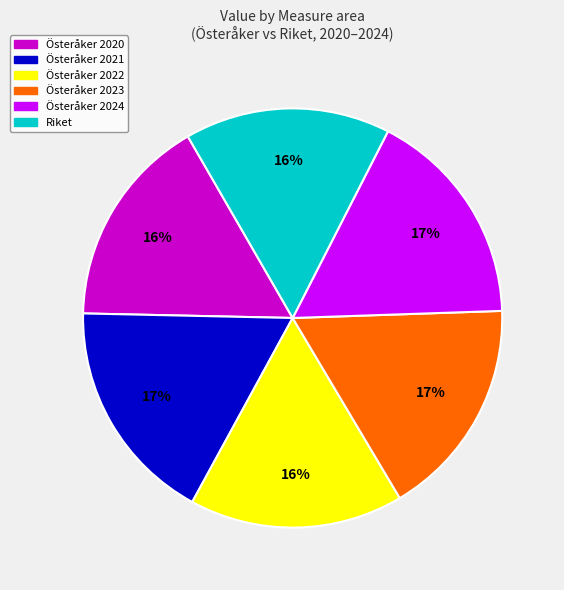

Does any single category account for the majority?

No